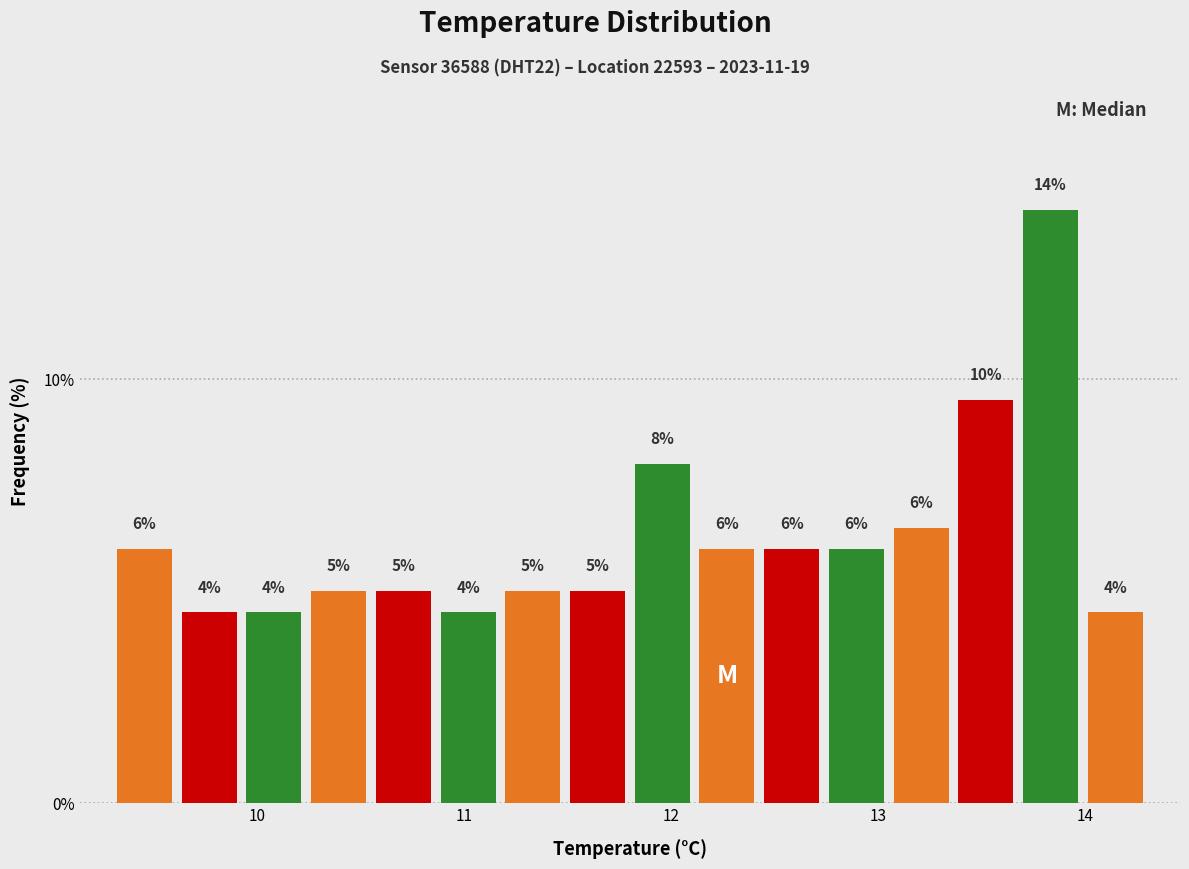

Around what value on the x-axis is the tallest bar? Give the approximate position of its centre, as read against the axis.

13.8